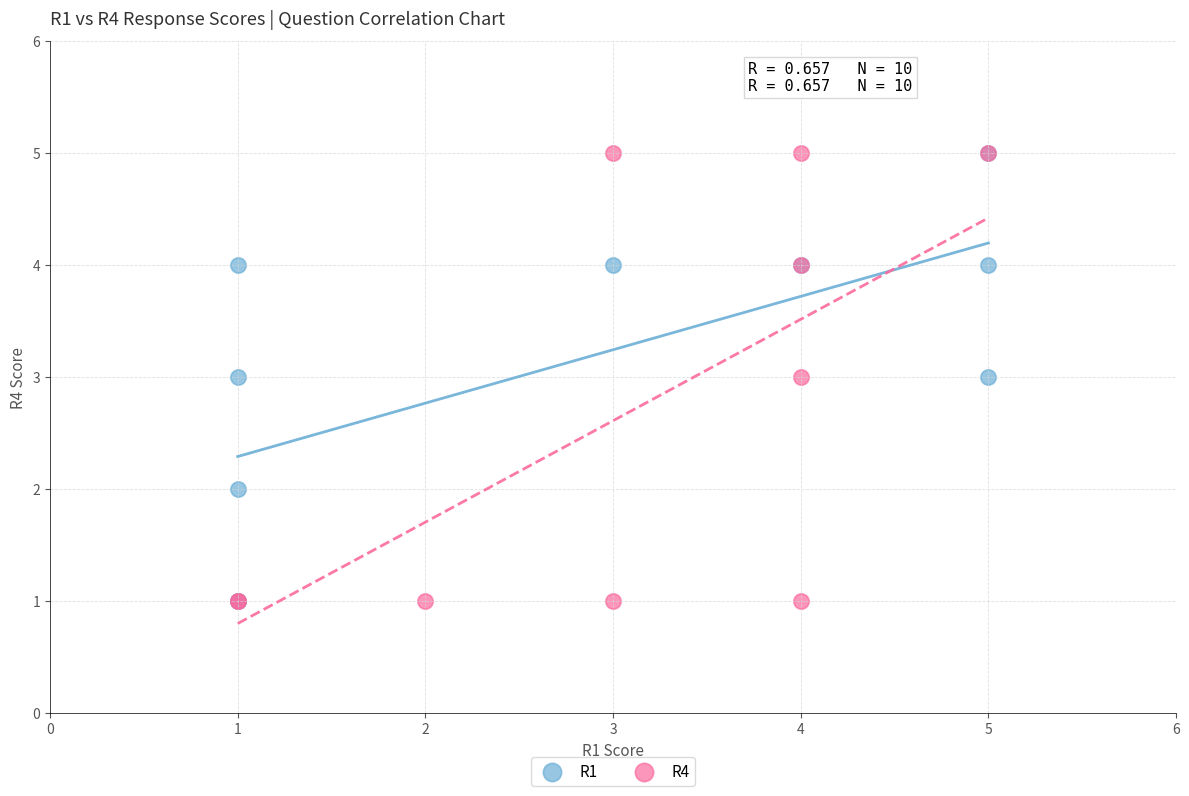

What are all the series names shown in the legend?

R1, R4